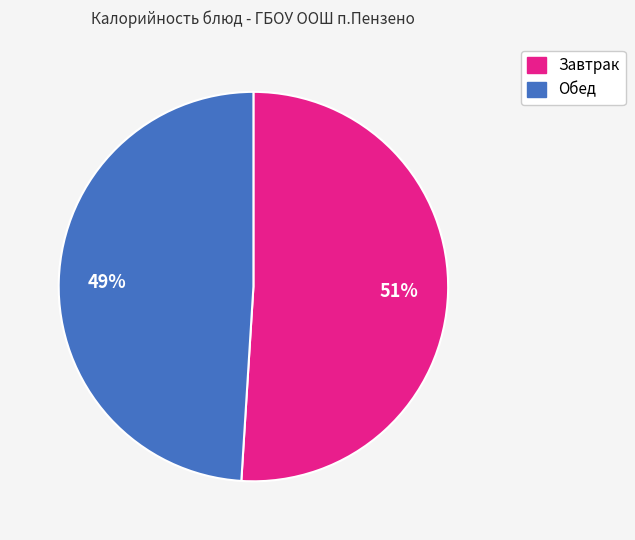

To the nearest percent, what is the difference between the largest and smallest slice percentages?

2%